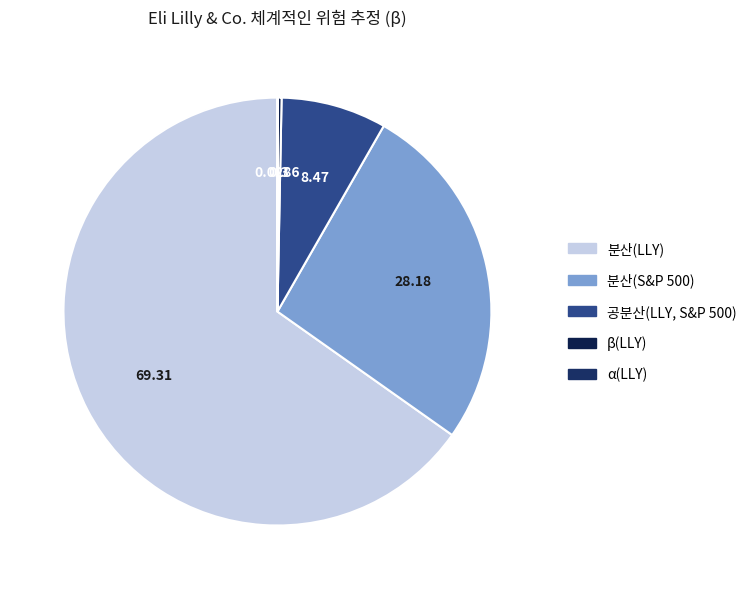

How many slices are in this pie chart?

5